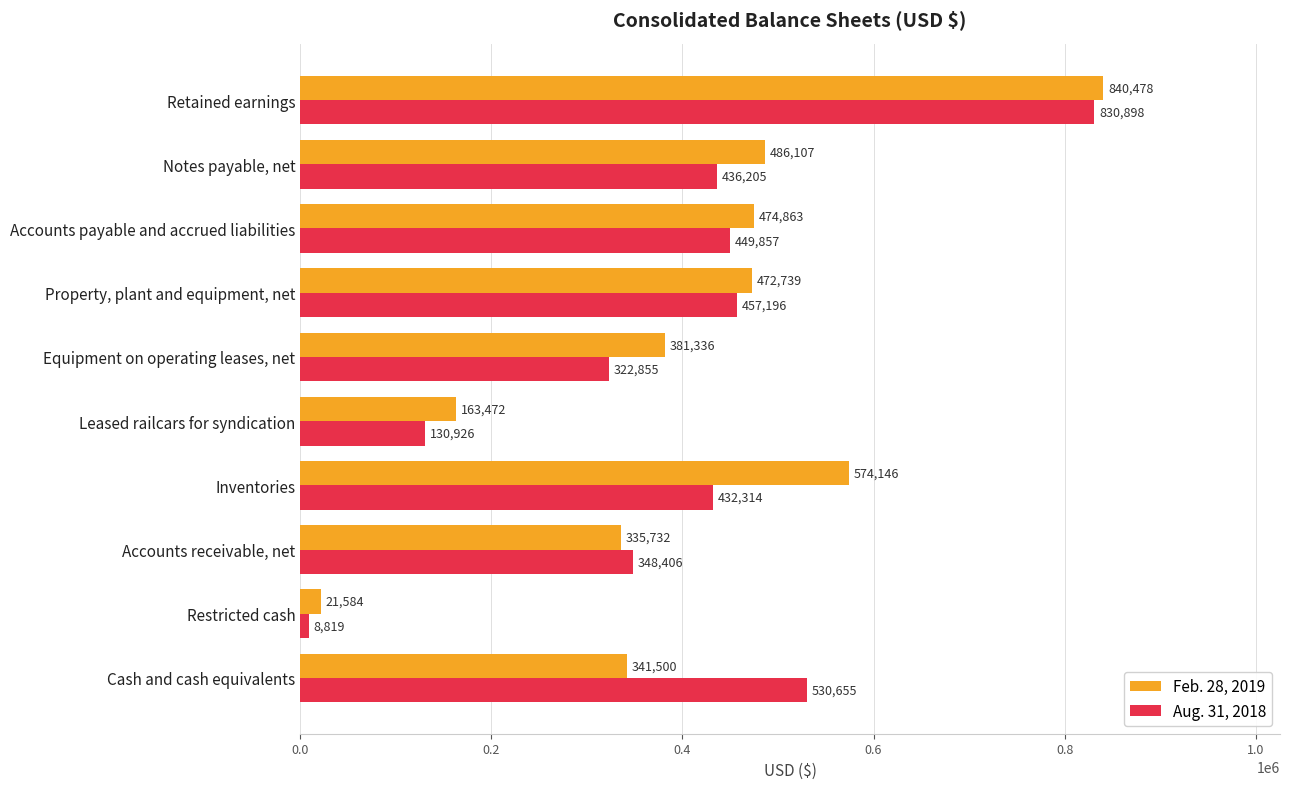

True or false: Aug. 31, 2018 has a value of 449857 at Accounts payable and accrued liabilities.

True